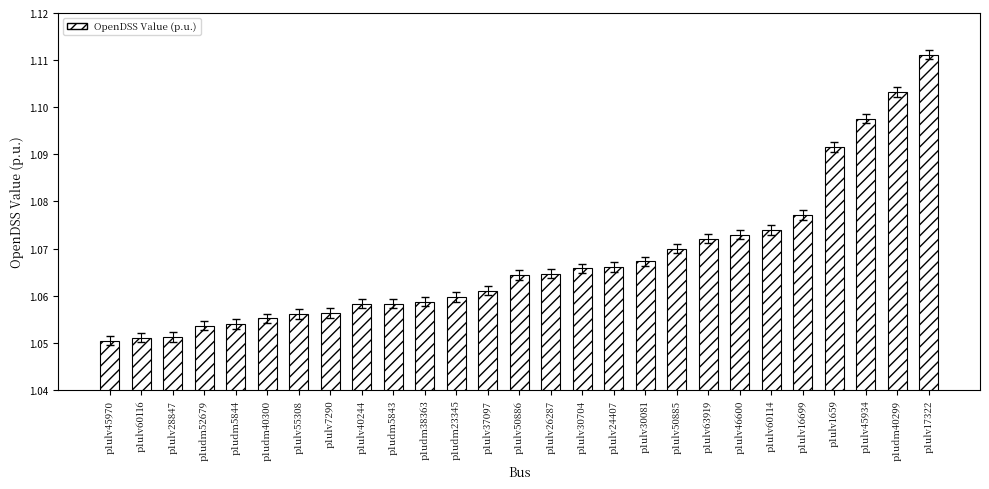

What is the label of the 19th bar from the left?

p1ulv50885